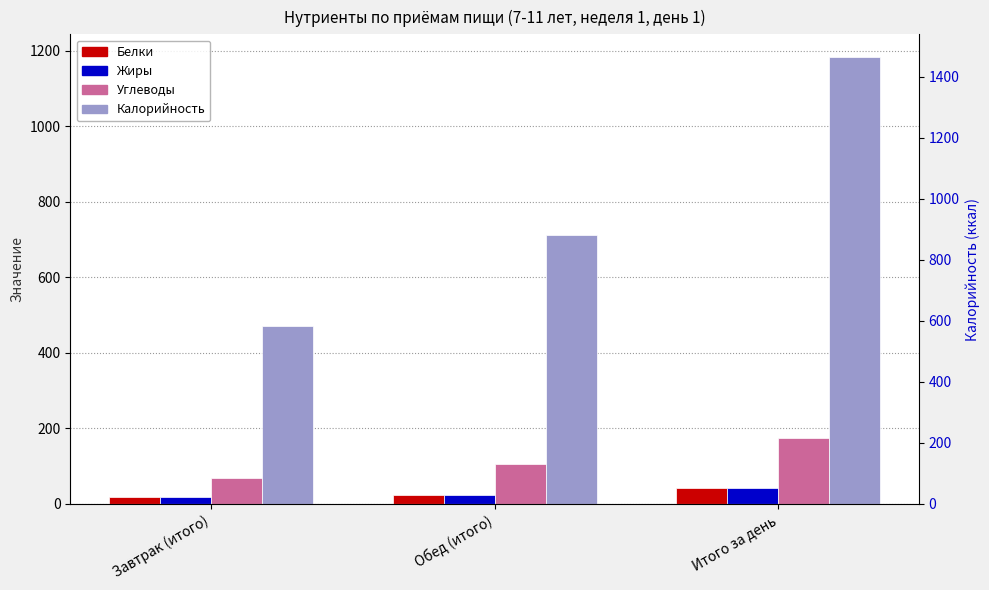

Is it true that Белки equals 16.1 at Итого за день?

False